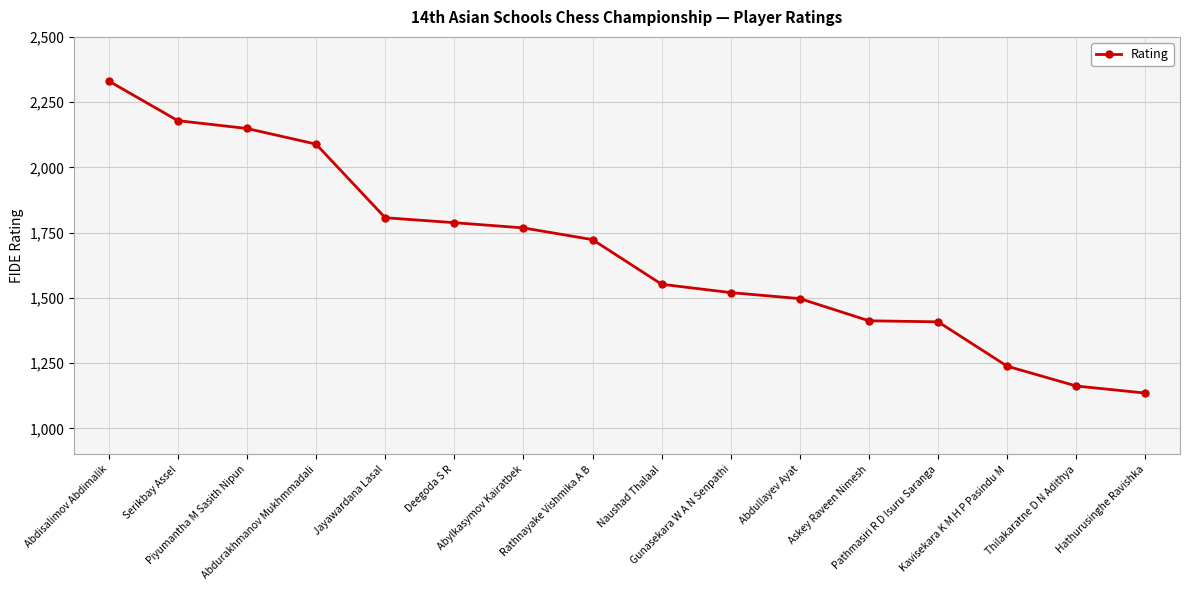

What is the greatest value displayed?

2331